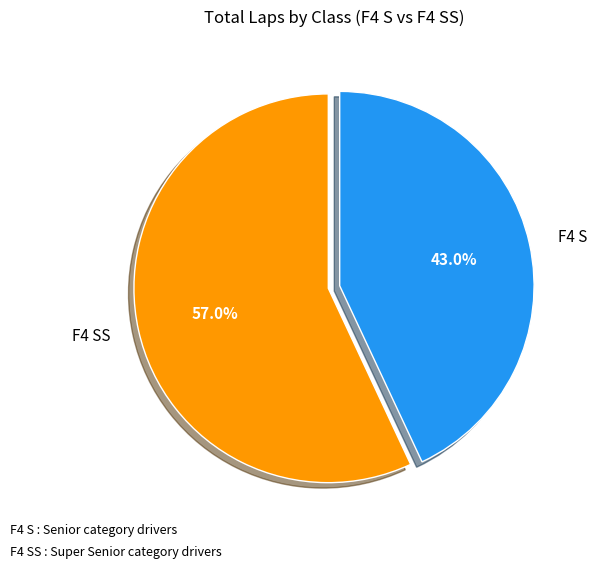

Is the sum of F4 SS and F4 S greater than half?

Yes